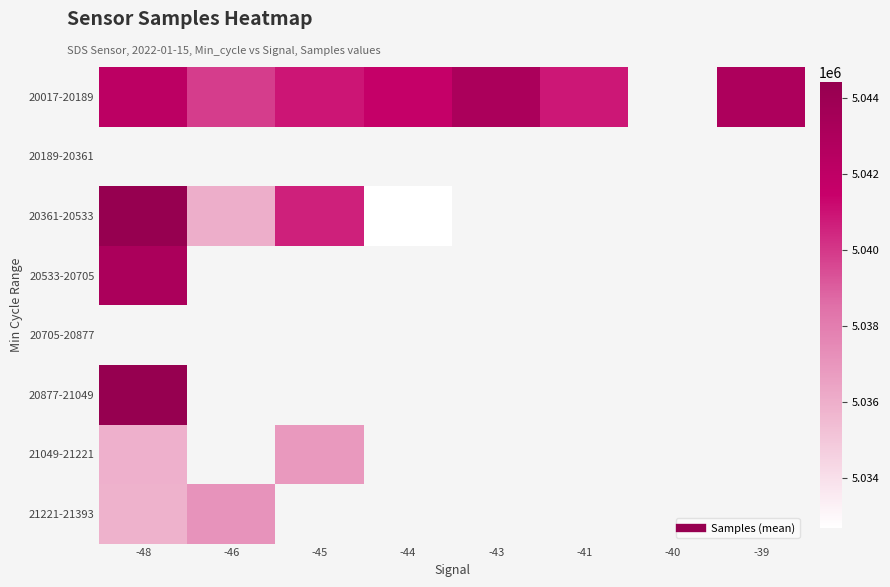

Count the number of categories in the chart.

8